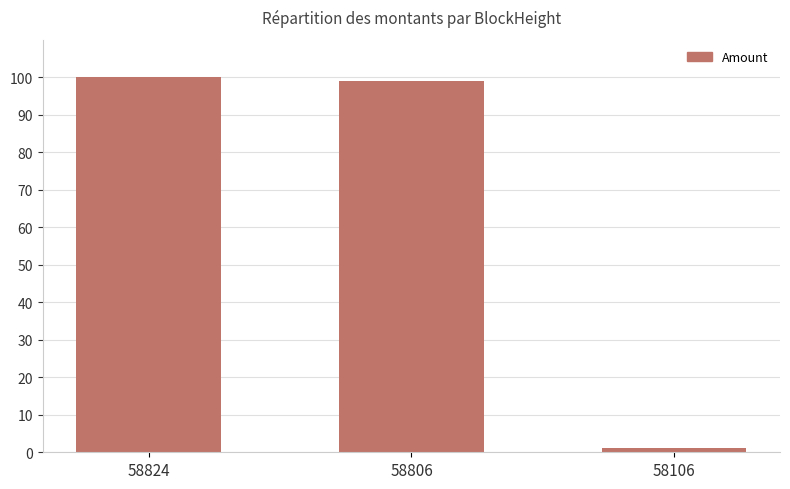

How many distinct data groups are displayed?

1